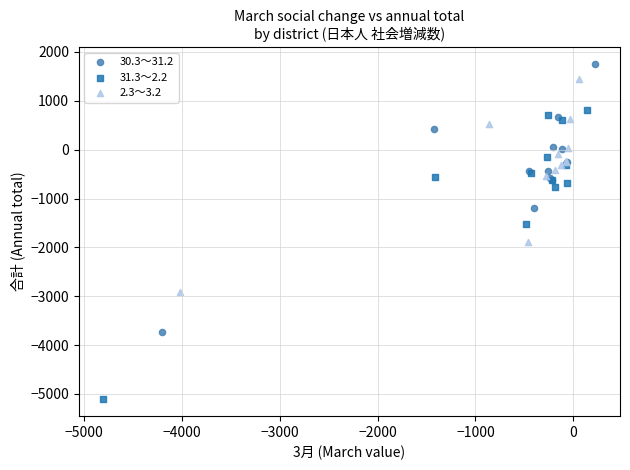

Which series has the widest spread of Y values?

31.3～2.2